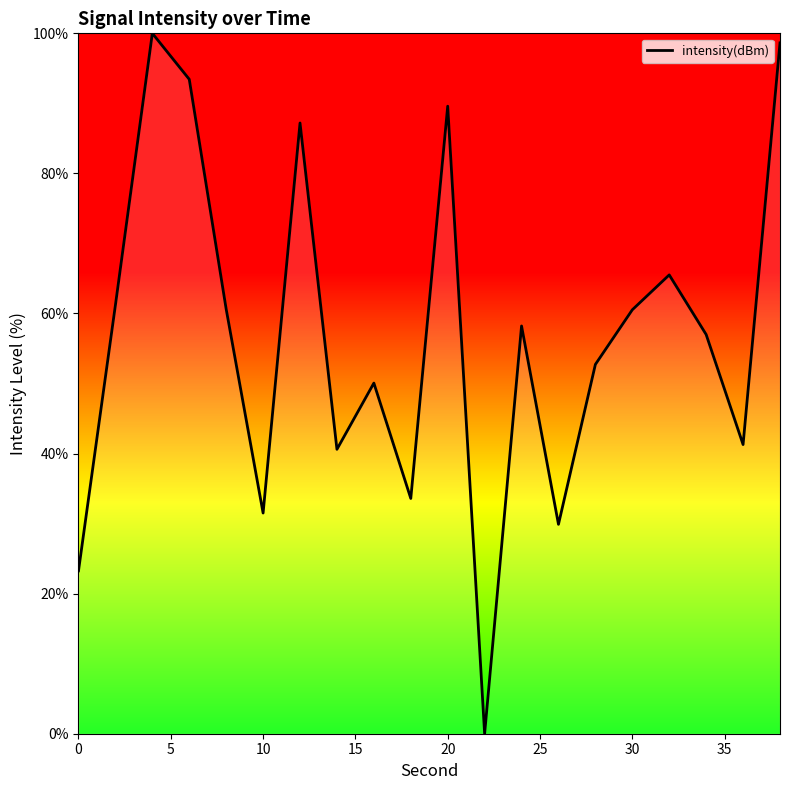

What is the greatest value displayed?

100.0